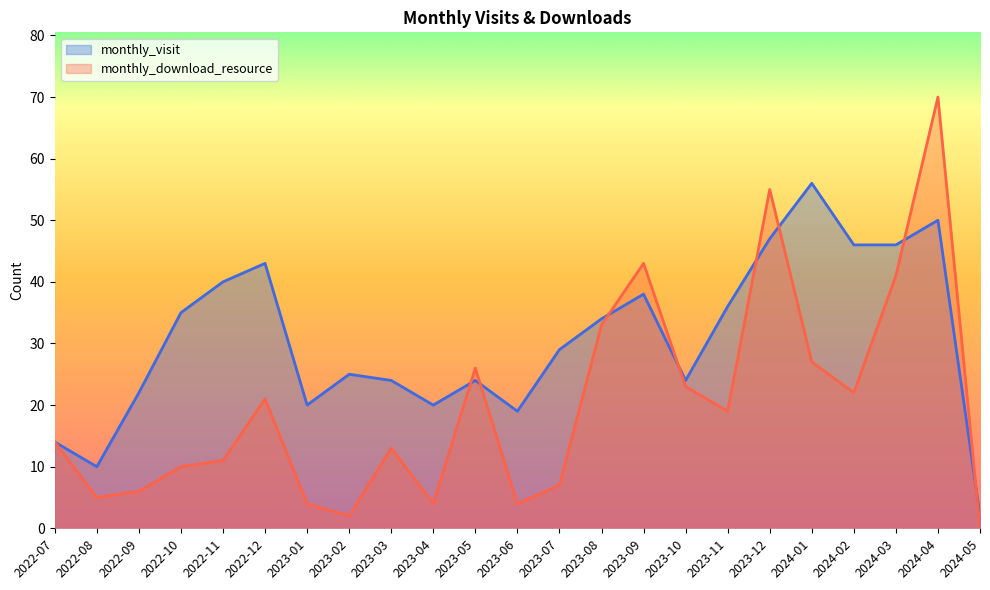

What is the sum of the monthly_visit values at 2022-10 and 2023-09?

73